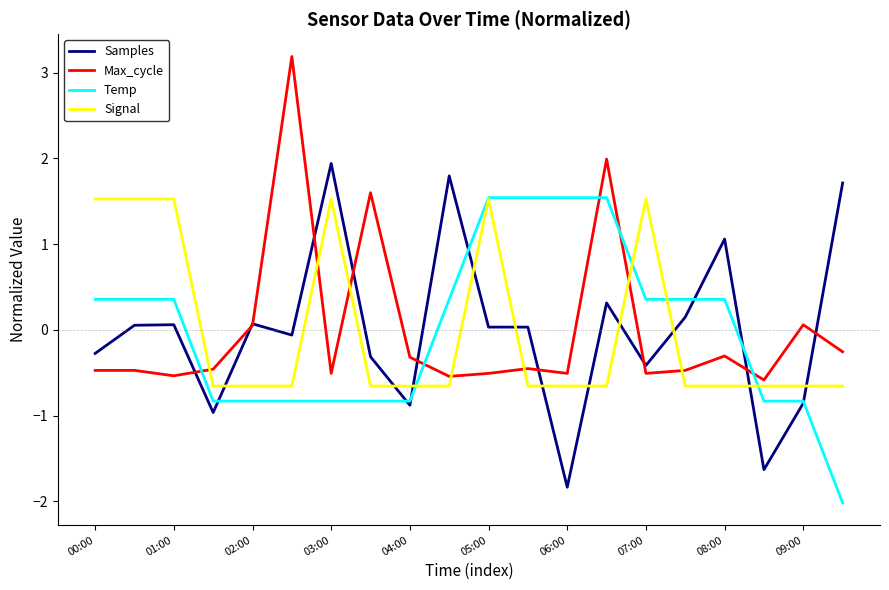

What is the minimum value shown in the chart?

-2.0